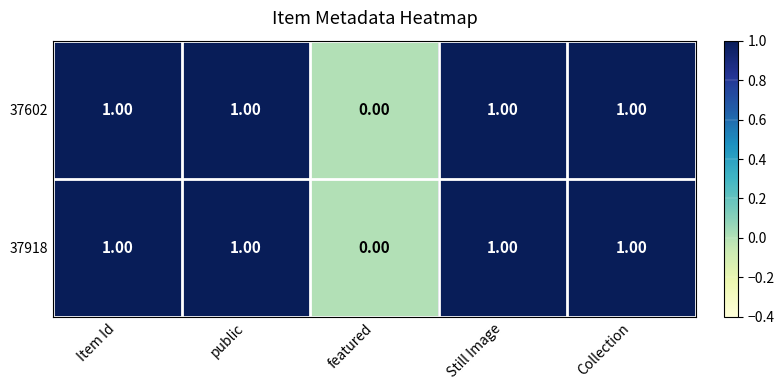

What is the sum of all 37602 values?

4